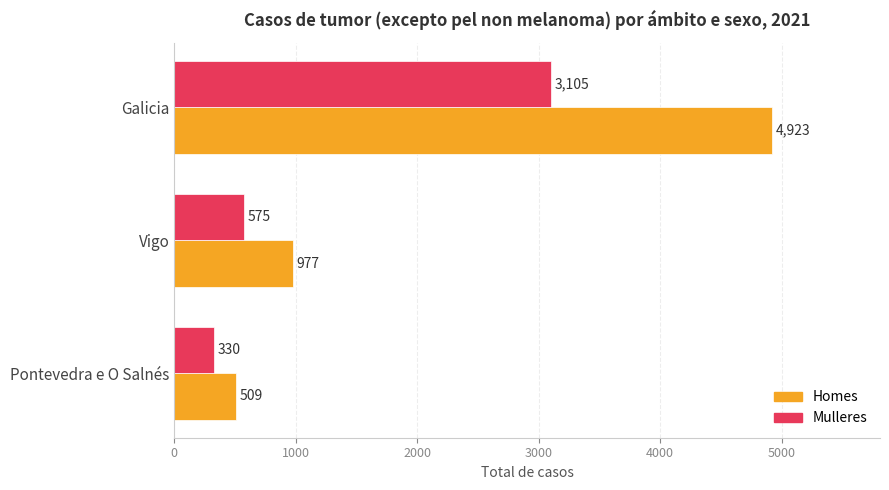

What is the difference between the maximum and minimum values in the Homes series?

4414